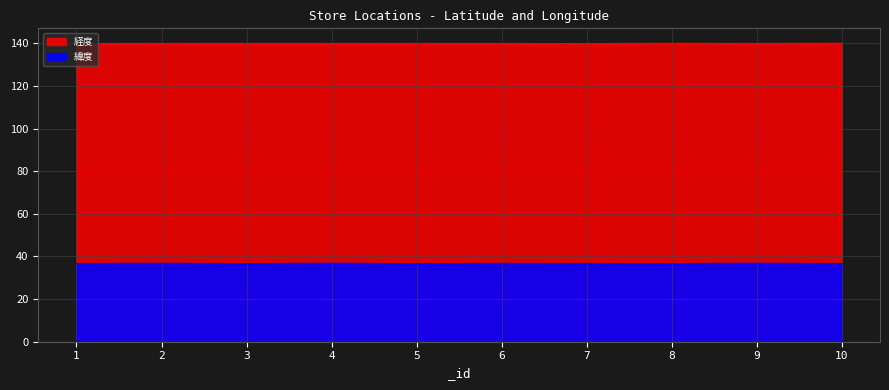

Reading left to right, extract all data points from this chart.

緯度: 1=36.6	2=36.6	3=36.5	4=36.7	5=36.5	6=36.6	7=36.6	8=36.5	9=36.7	10=36.5
経度: 1=139.9	2=139.9	3=139.9	4=139.9	5=139.9	6=139.9	7=139.8	8=140.0	9=139.9	10=140.0